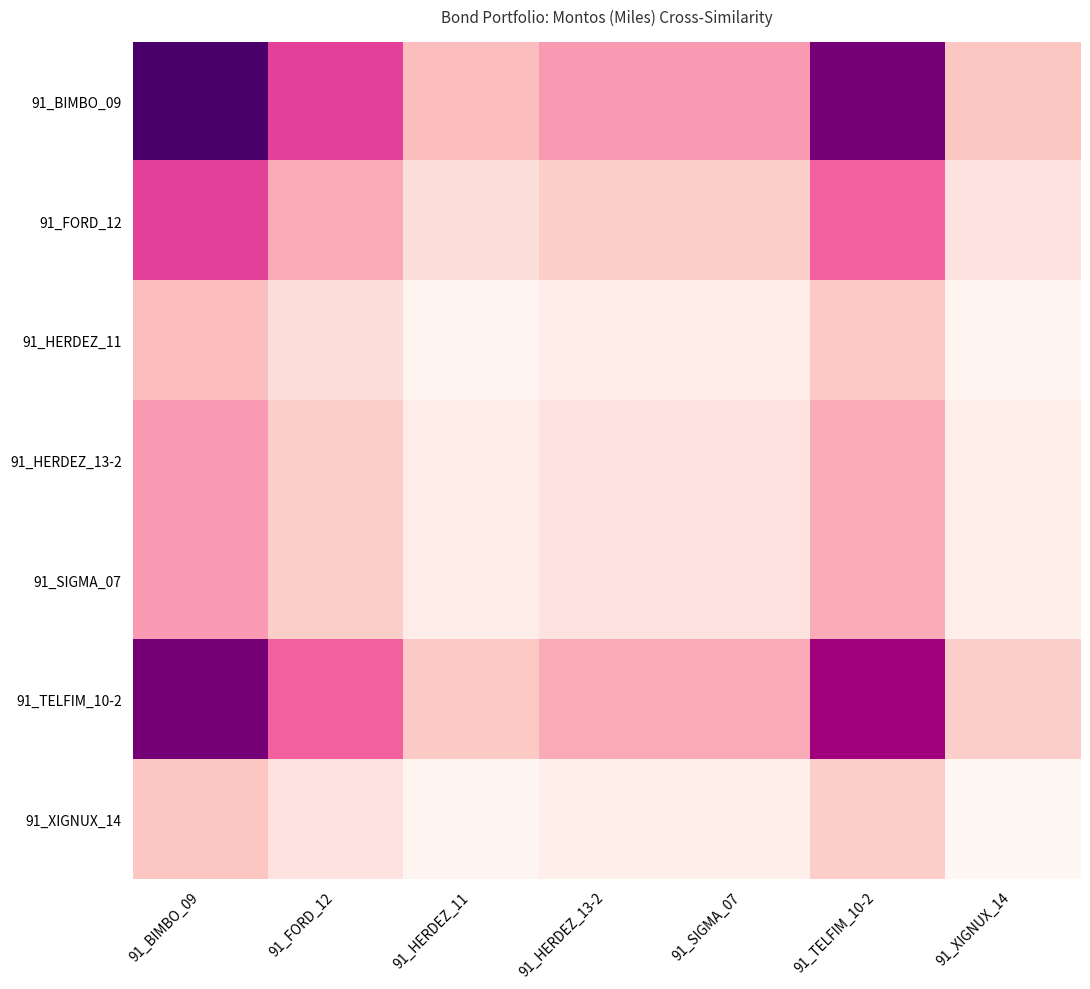

At 91_XIGNUX_14, list the series in order from smallest to largest.

91_XIGNUX_14, 91_HERDEZ_11, 91_HERDEZ_13-2, 91_SIGMA_07, 91_FORD_12, 91_TELFIM_10-2, 91_BIMBO_09